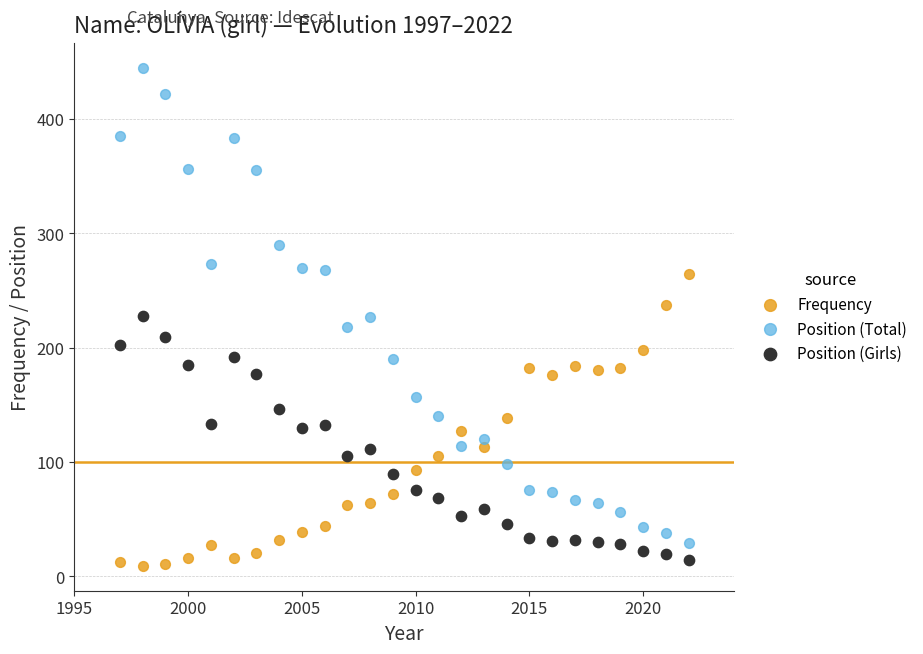

What are all the series names shown in the legend?

Frequency, Position (Total), Position (Girls)